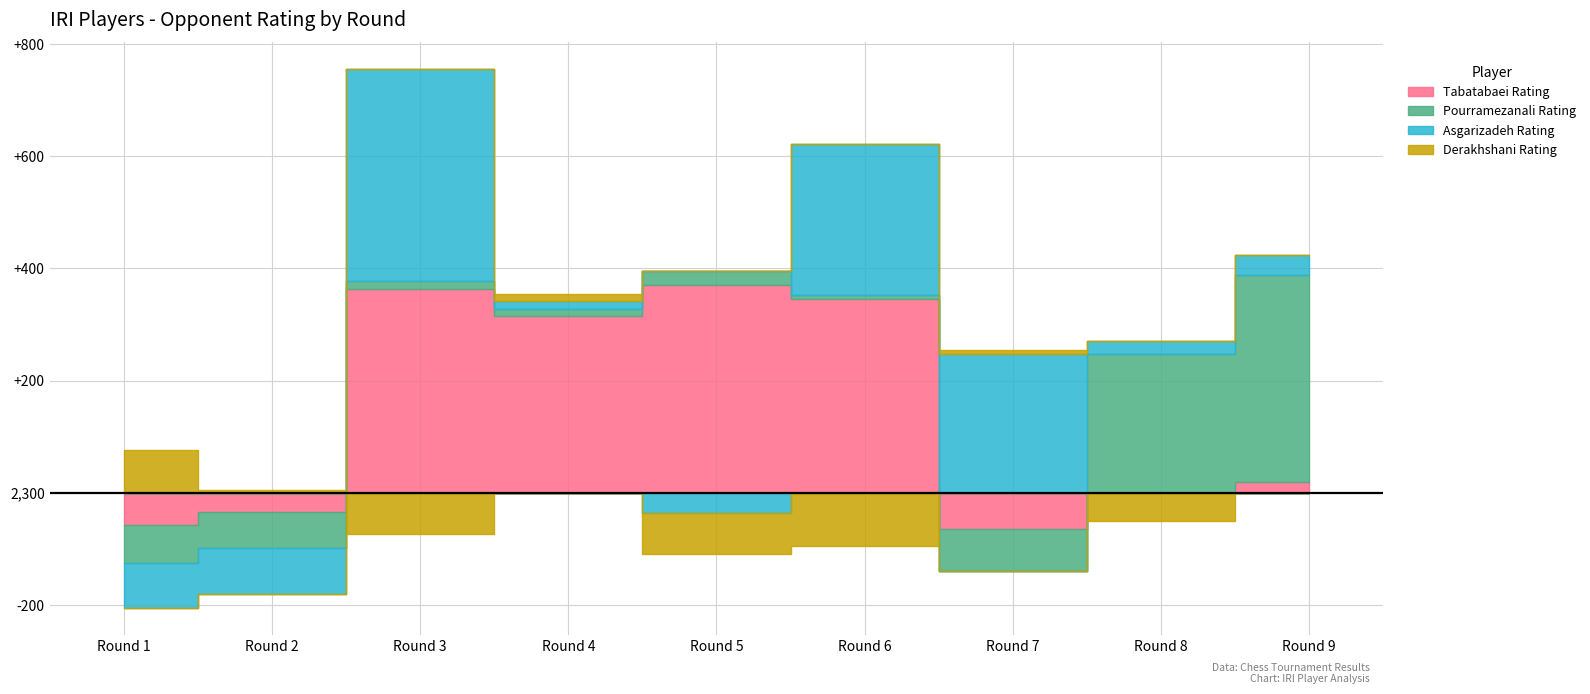

Does the chart display data point markers on the line(s)?

No